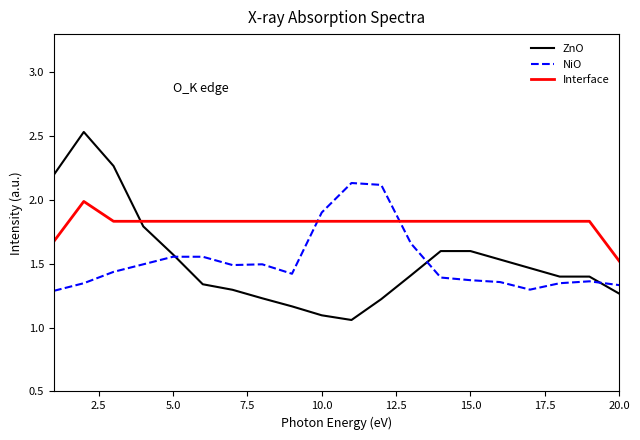

Rank the series by their maximum value, from highest to lowest.

ZnO, NiO, Interface